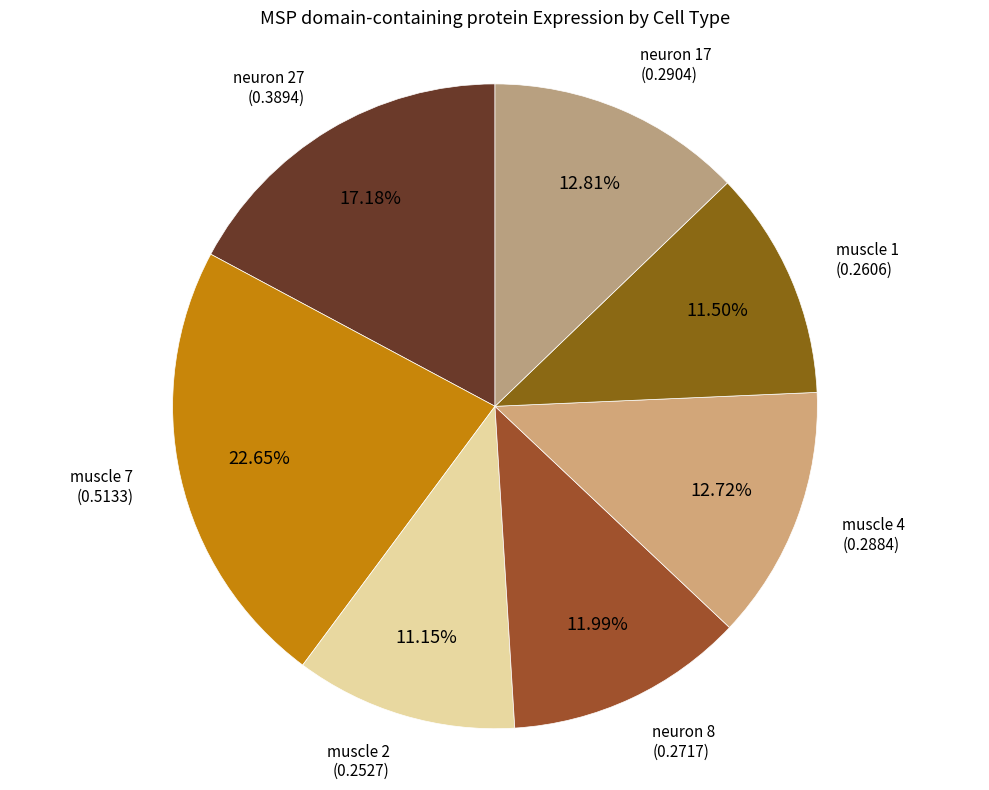

Is there a majority slice in this chart?

No